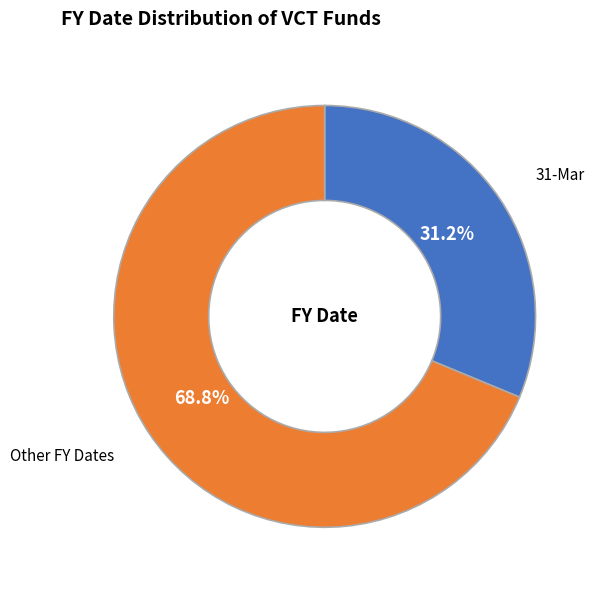

Is there any slice that represents more than half of the pie?

Yes